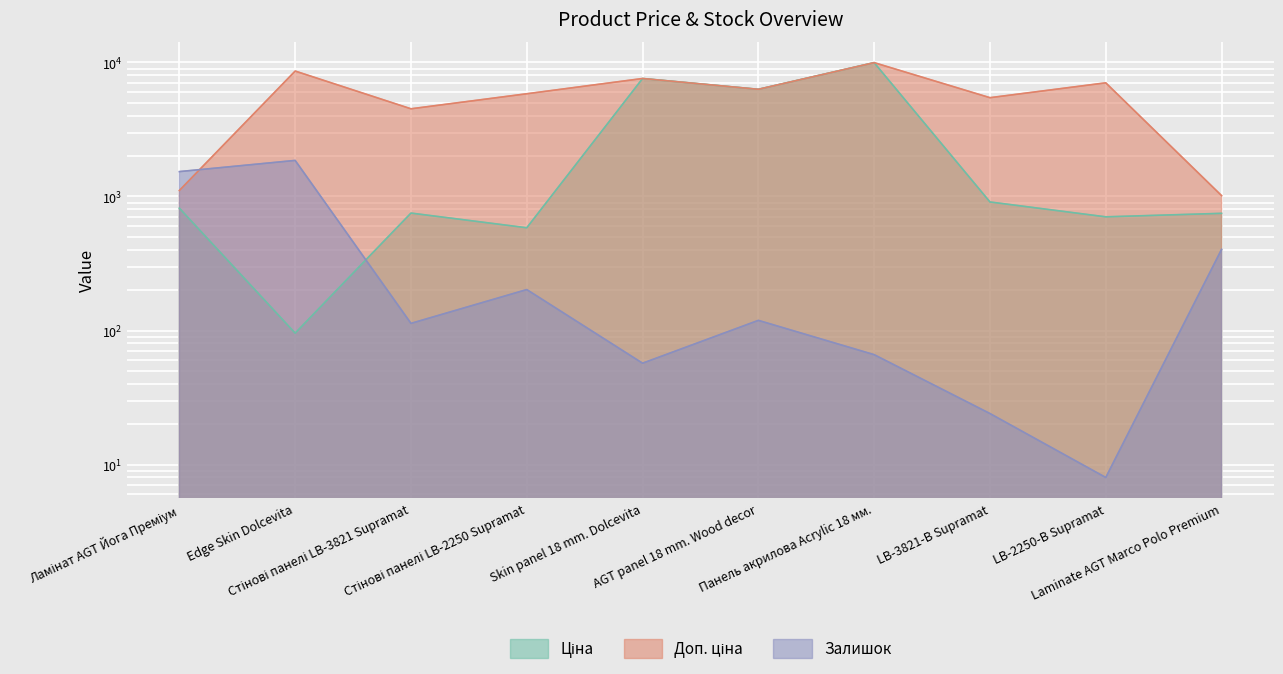

List the series in order of their overall mean, highest first.

Доп. ціна, Ціна, Залишок